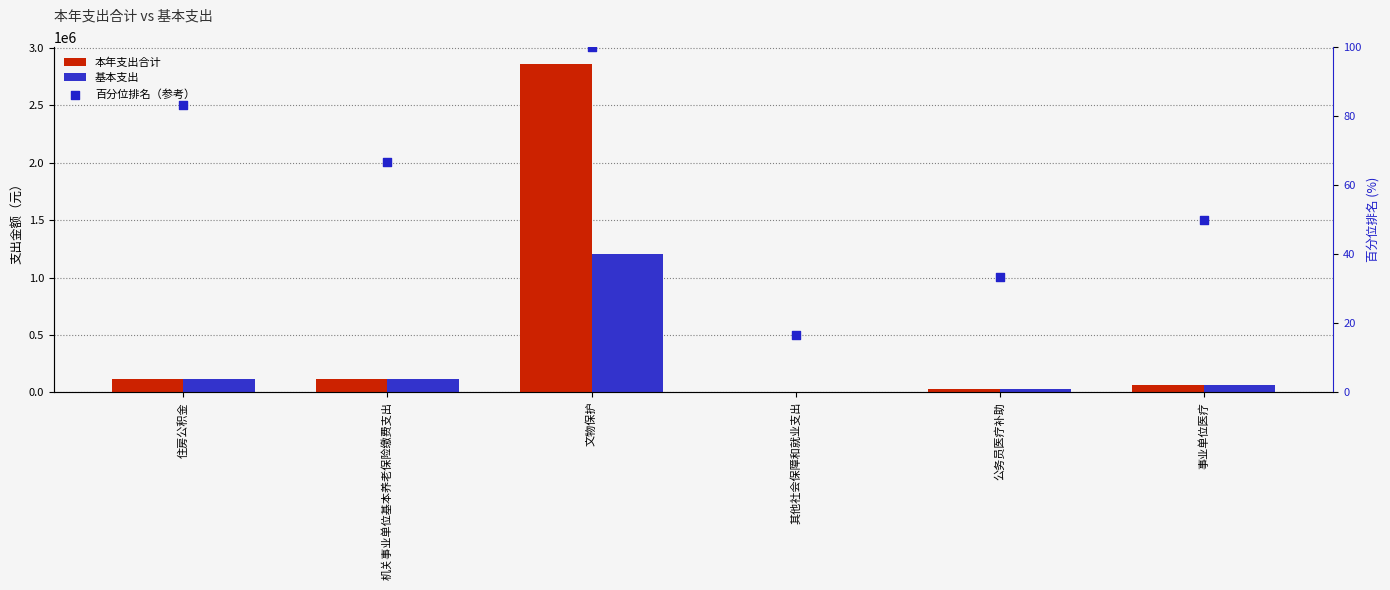

At how many categories does at least one series exceed 610733?

1